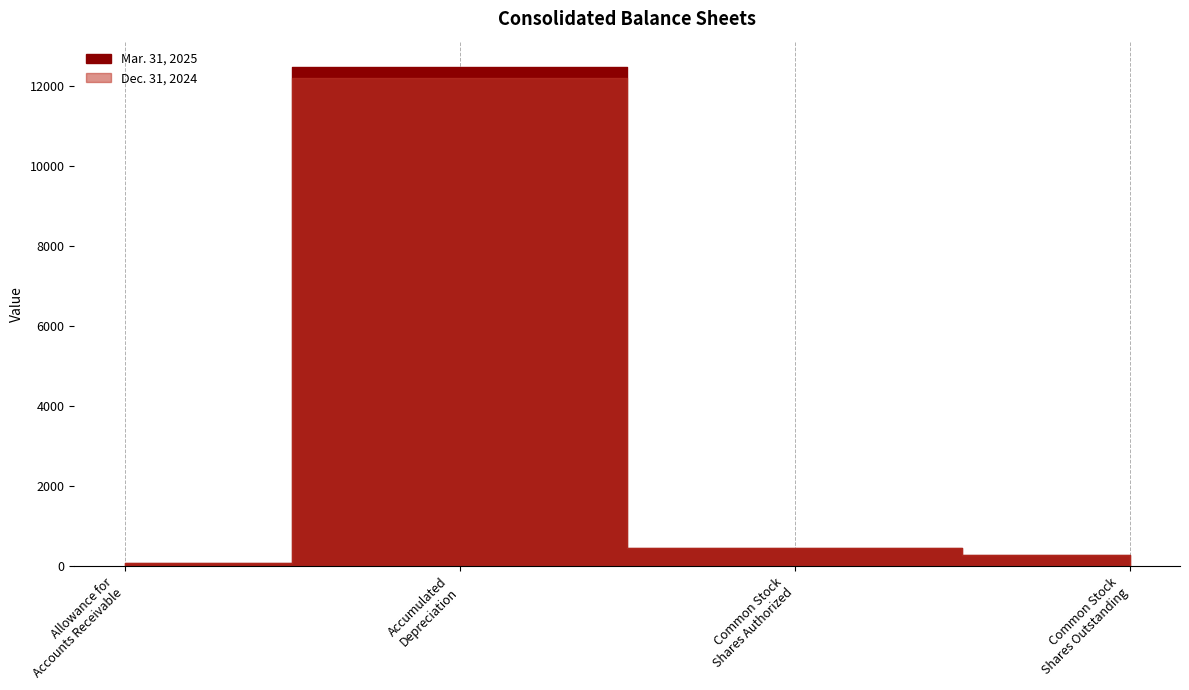

Does the chart display data point markers on the line(s)?

No